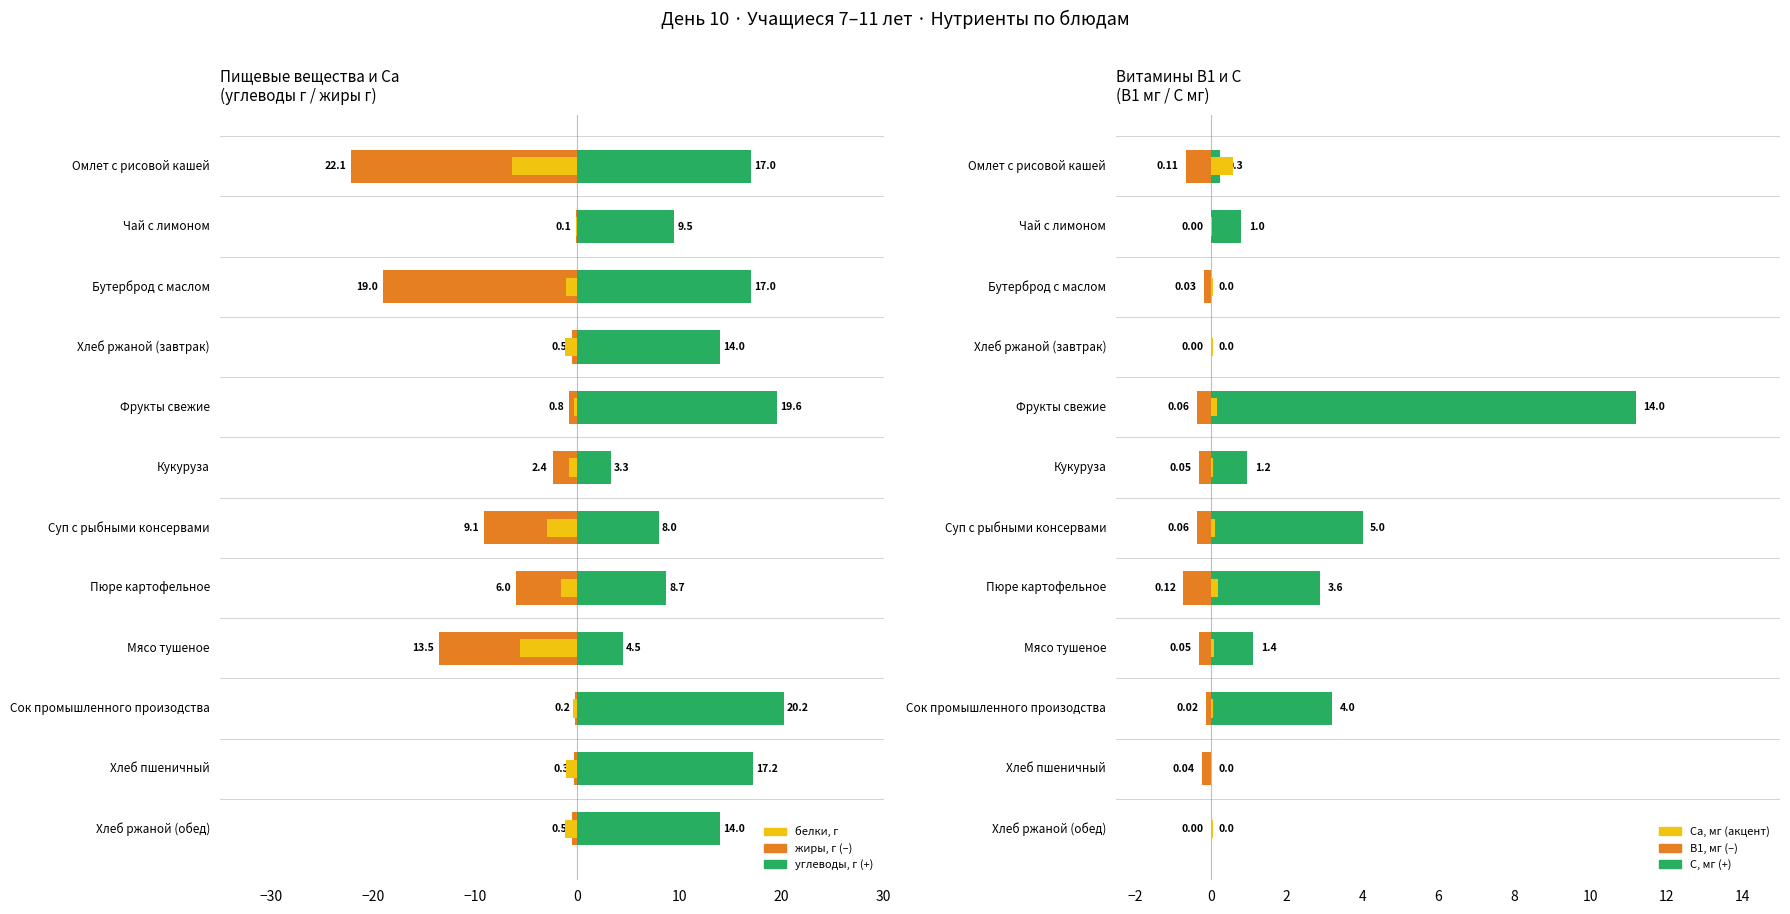

What is the total value across all series at Кукуруза?

0.8